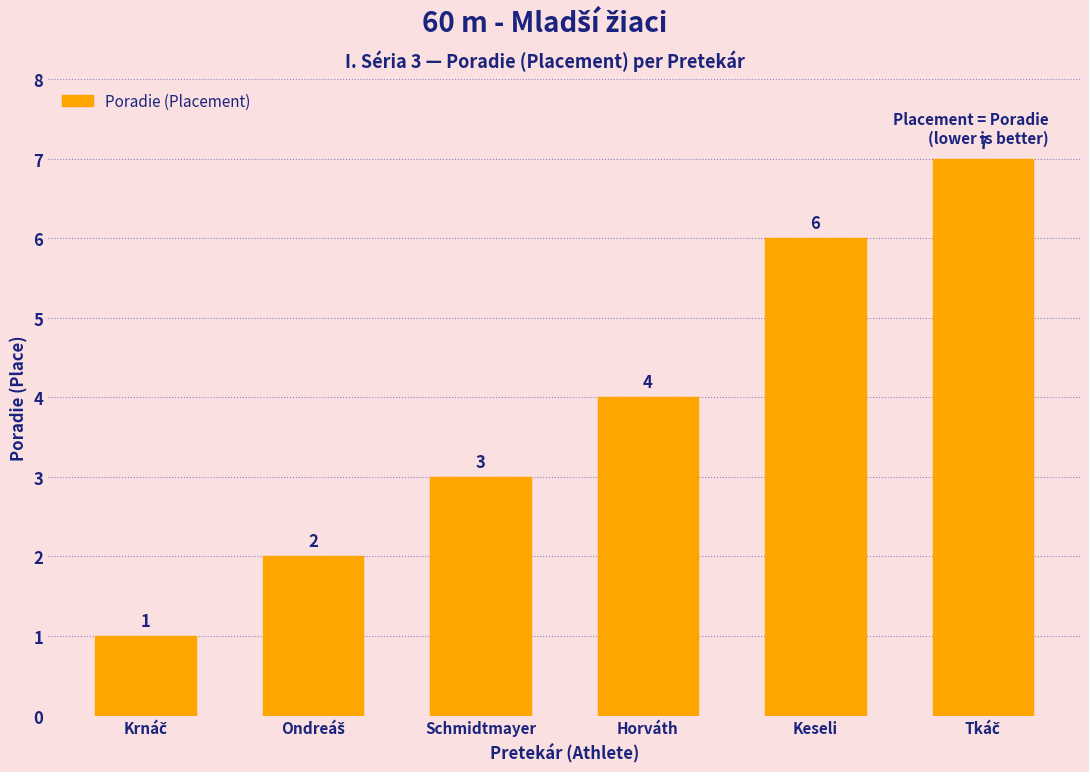

At which label is the value closest to 4?

Horváth